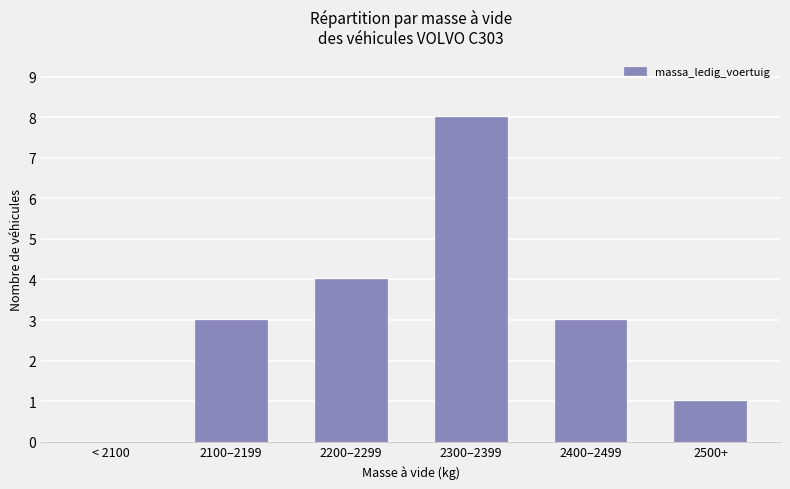

What is the maximum value shown in the chart?

8